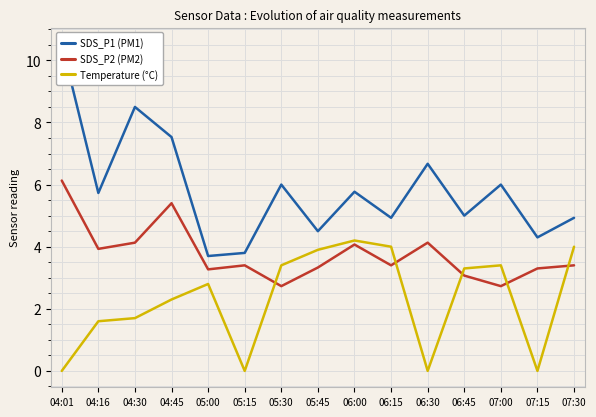

How many lines are shown in the chart?

3